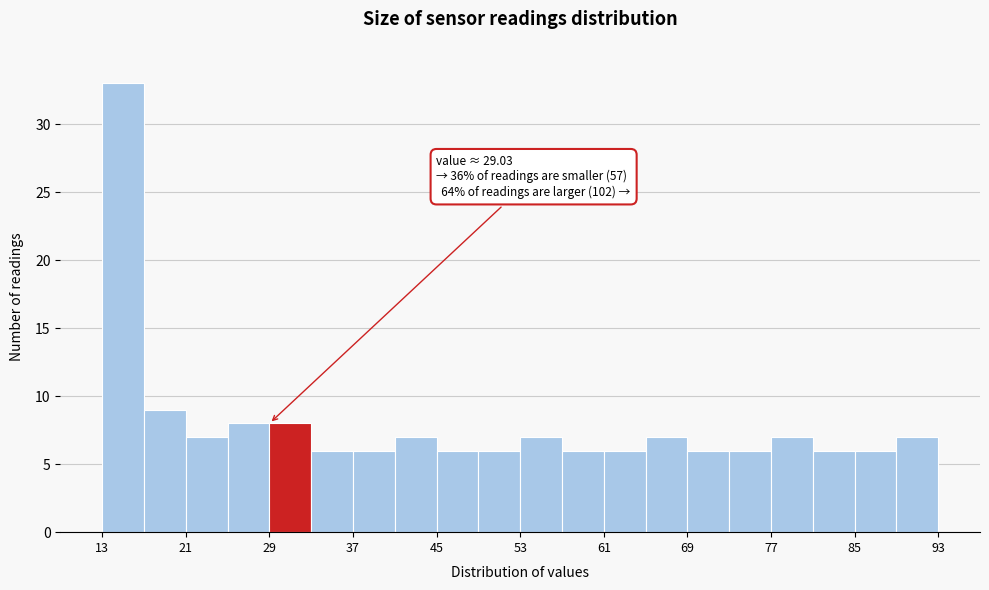

Read against the x-axis, roughly where is the centre of the tallest bar?

15